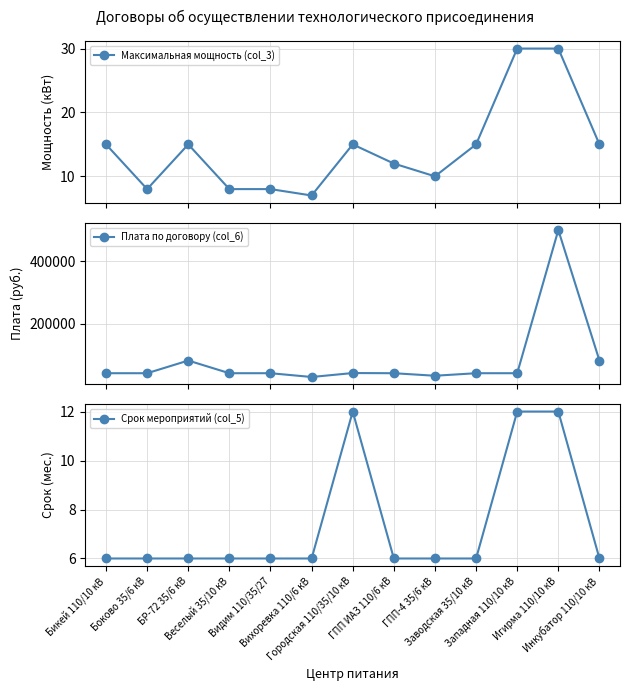

Rank the series at БР-72 35/6 кВ from lowest to highest value.

Срок мероприятий (col_5), Максимальная мощность (col_3), Плата по договору (col_6)